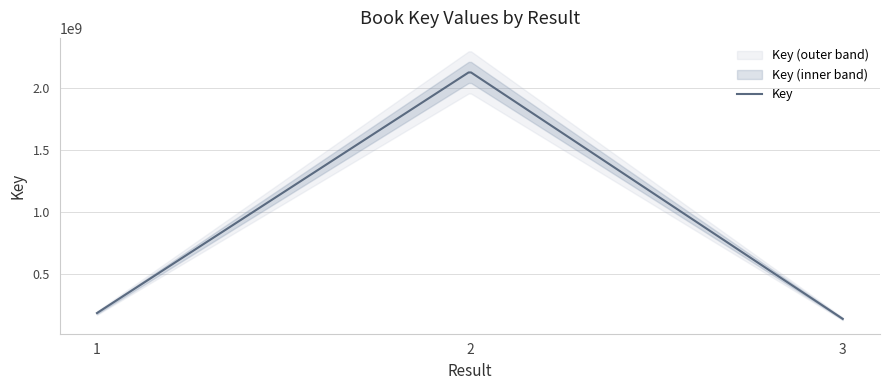

Approximately how many times larger is the value at 1 compared to 2?

0.1